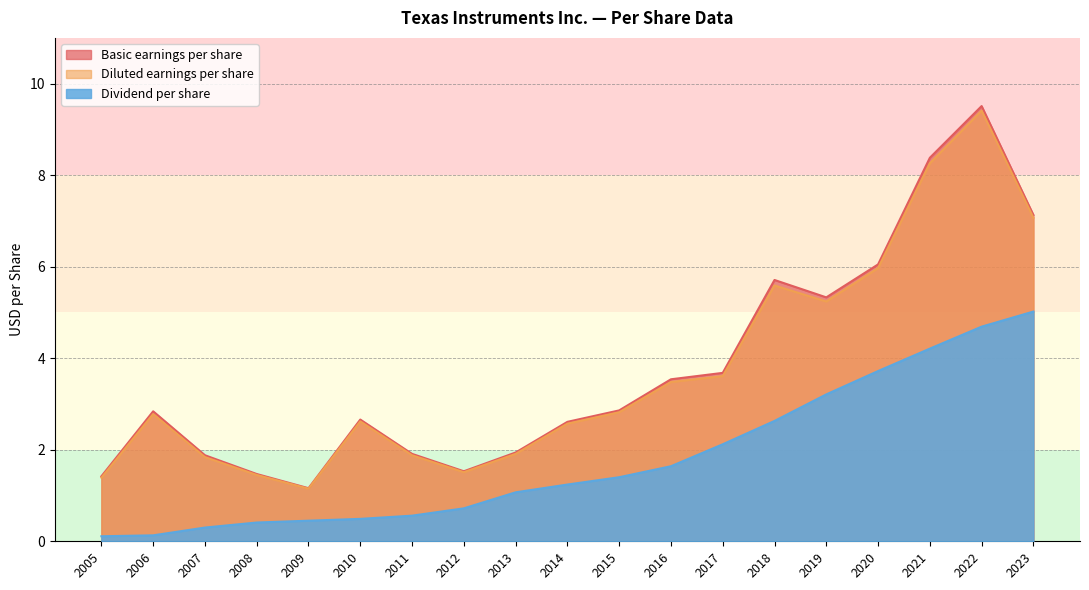

What is the greatest value displayed?

9.5